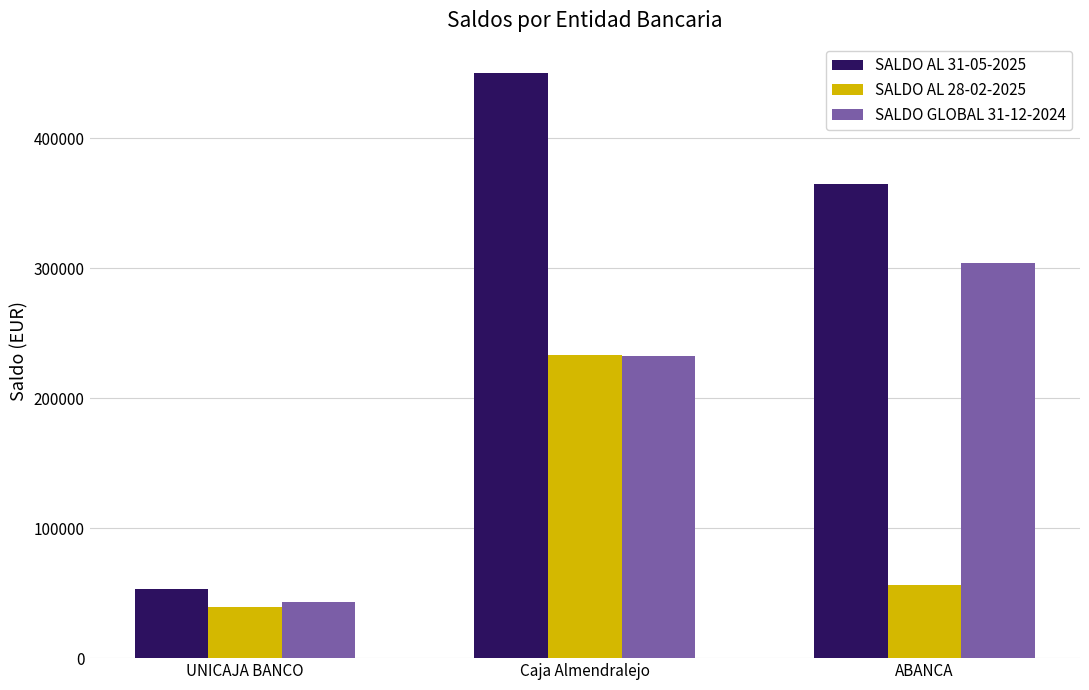

The value of SALDO AL 28-02-2025 at ABANCA is 25242.4. True or false?

False